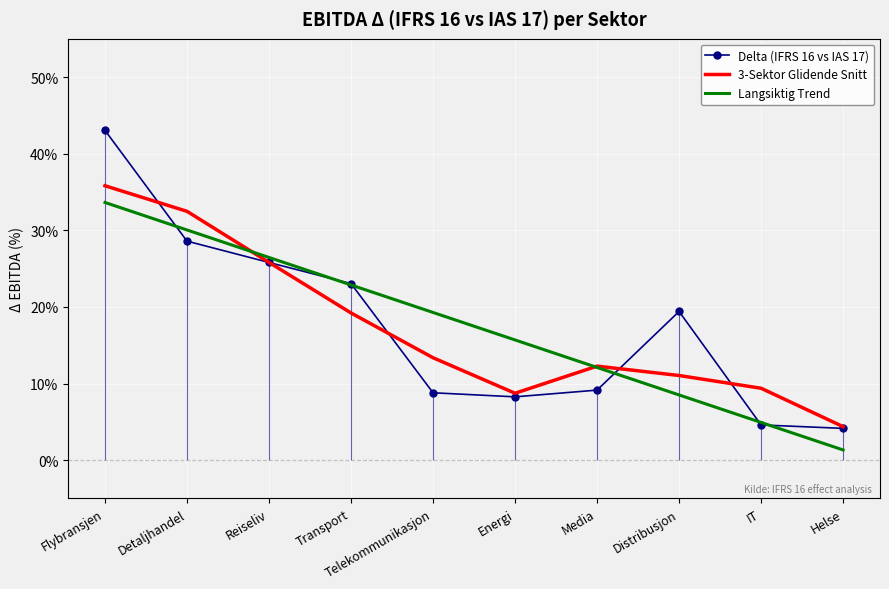

At Transport, list the series in order from smallest to largest.

3-Sektor Glidende Snitt, Langsiktig Trend, Delta (IFRS 16 vs IAS 17)